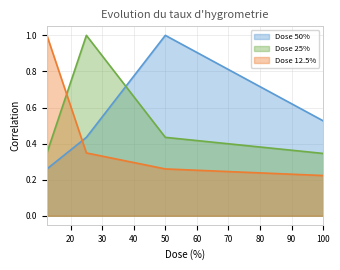

Between 100 and 50, which series saw the biggest shift?

Dose 50%